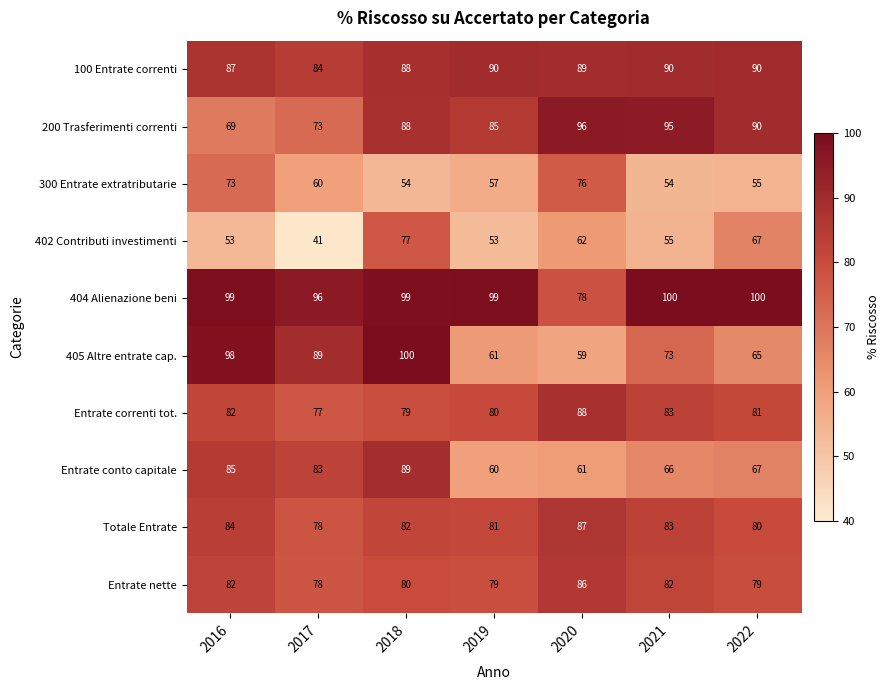

The value of 300 Entrate extratributarie at 2018 is 26. True or false?

False